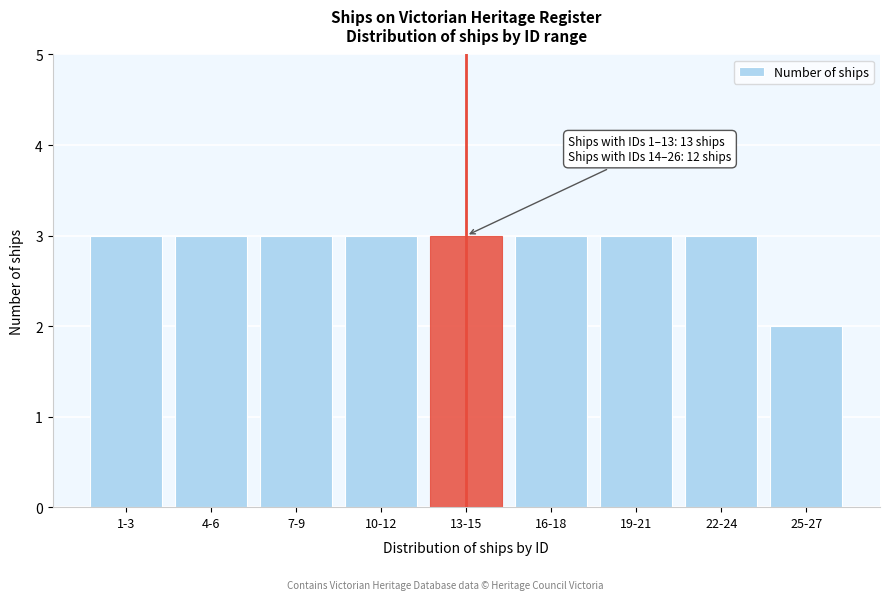

Reading left to right, extract all data points from this chart.

1-3=3	4-6=3	7-9=3	10-12=3	13-15=3	16-18=3	19-21=3	22-24=3	25-27=2